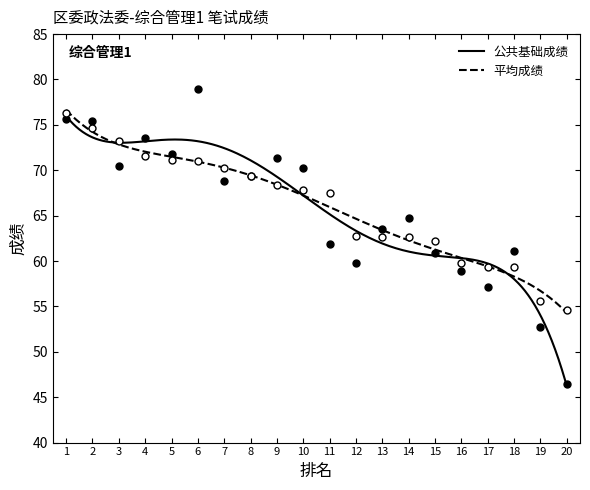

Which series reaches the maximum Y coordinate?

公共基础成绩